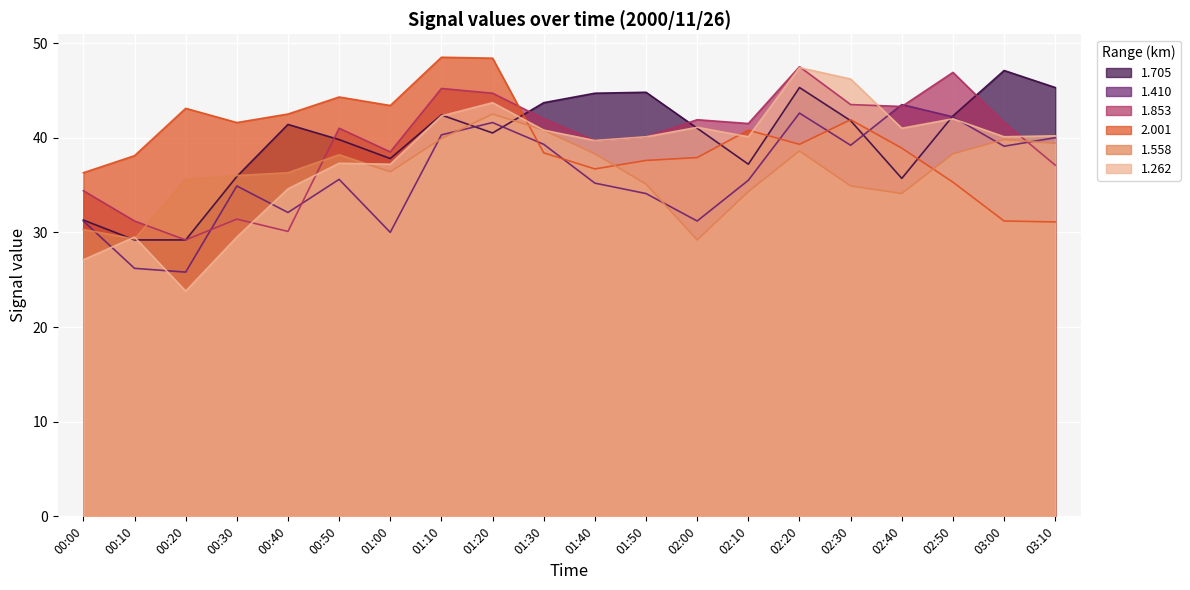

Count the number of categories in the chart.

20